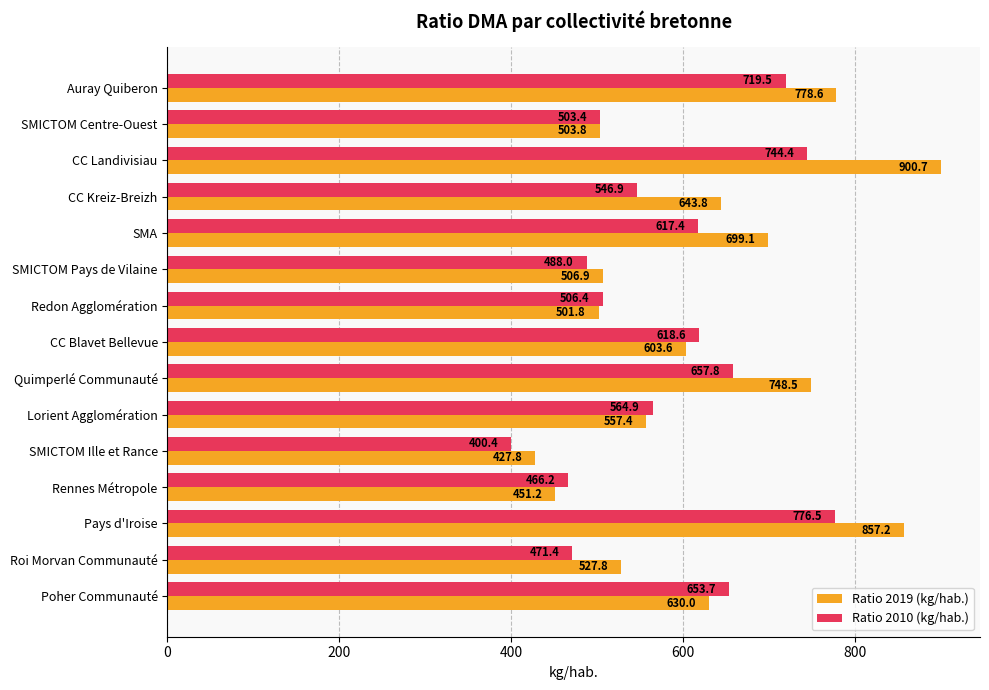

What is the sum of the Ratio 2010 (kg/hab.) values at SMICTOM Pays de Vilaine and Quimperlé Communauté?

1145.8